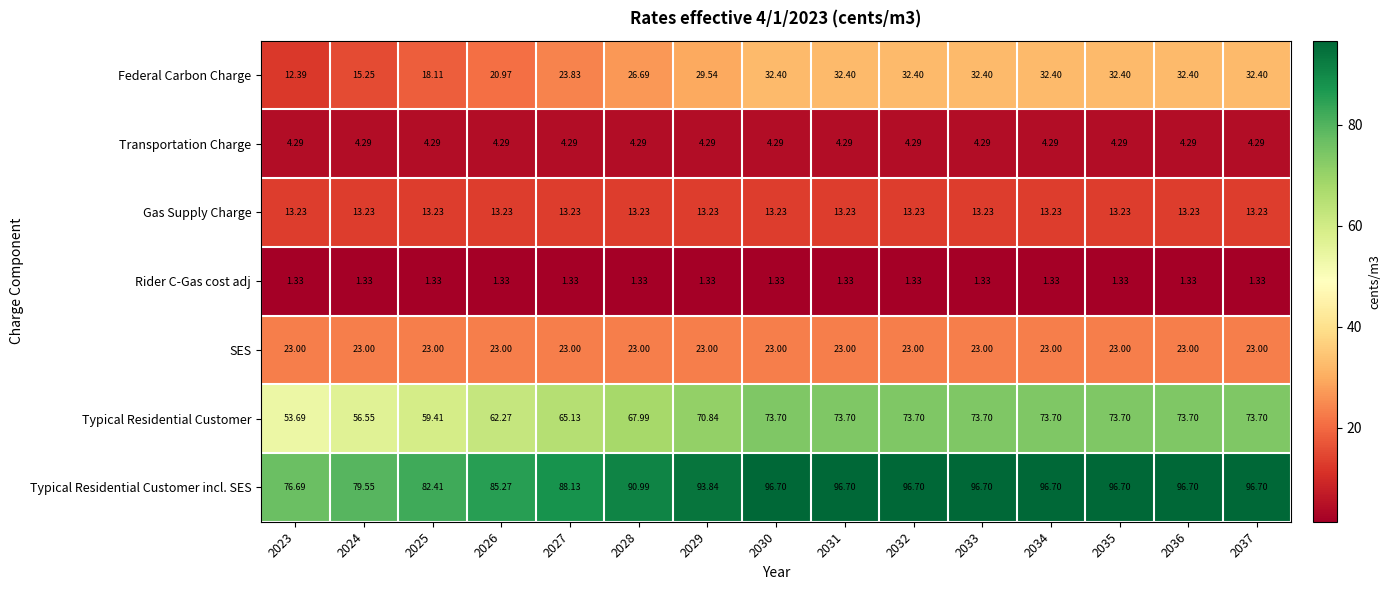

List the series in order of their peak value, highest first.

Typical Residential Customer incl. SES, Typical Residential Customer, Federal Carbon Charge, SES, Gas Supply Charge, Transportation Charge, Rider C-Gas cost adj